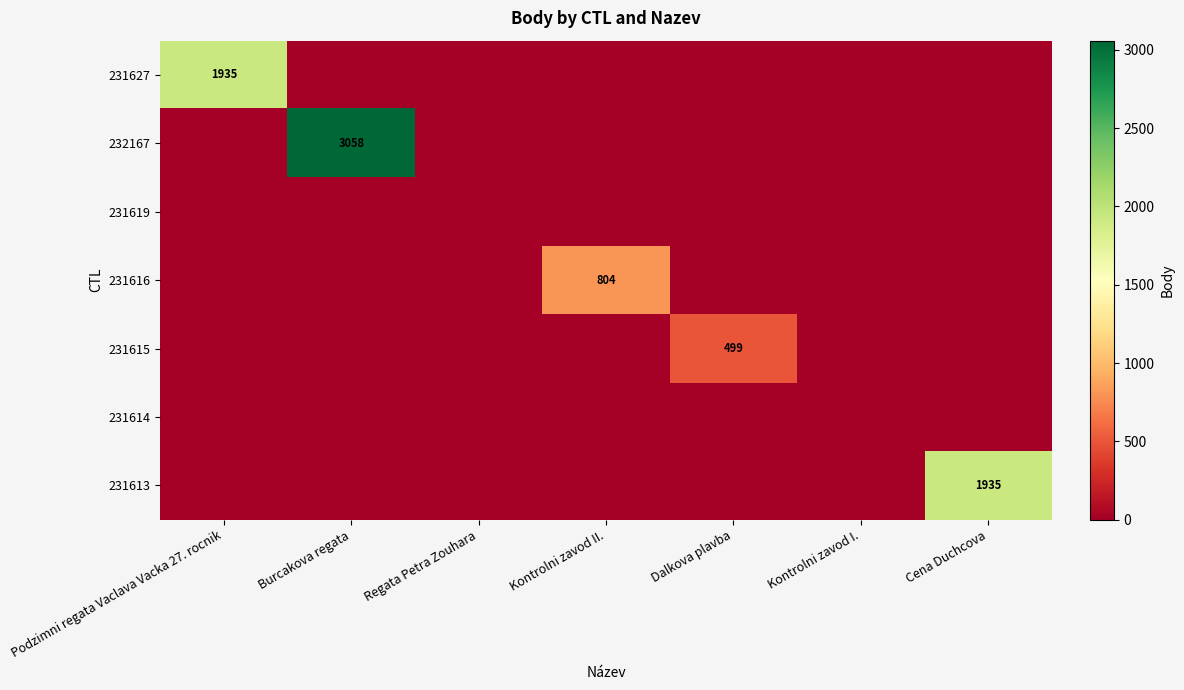

Count the number of data series in this chart.

7